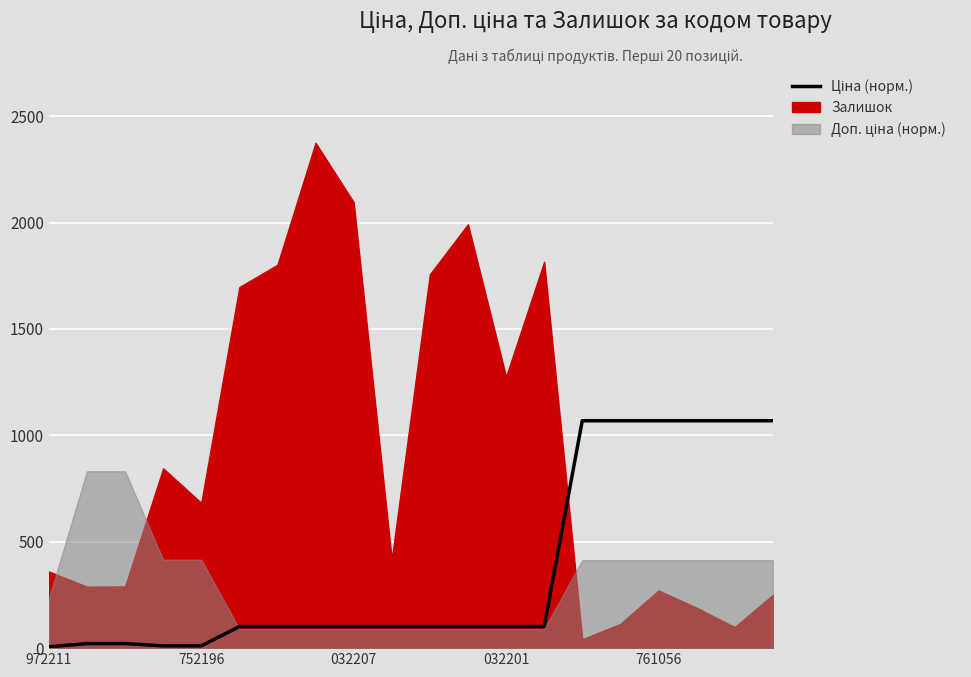

How many data points does each series have?

20